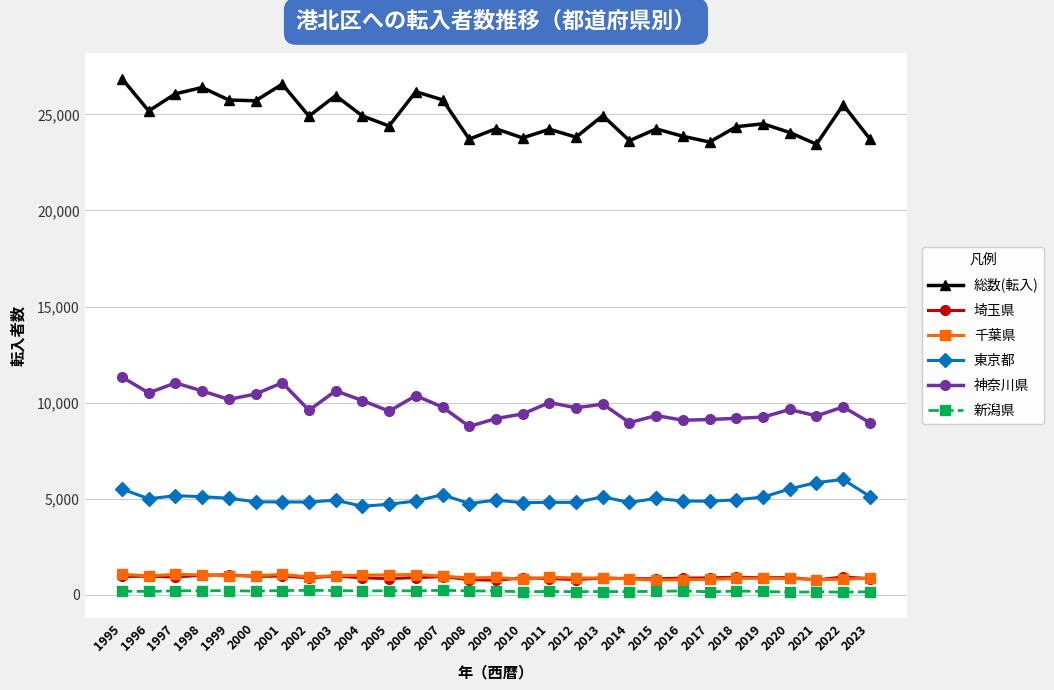

True or false: 総数(転入) has a value of 5790 at 2010.

False